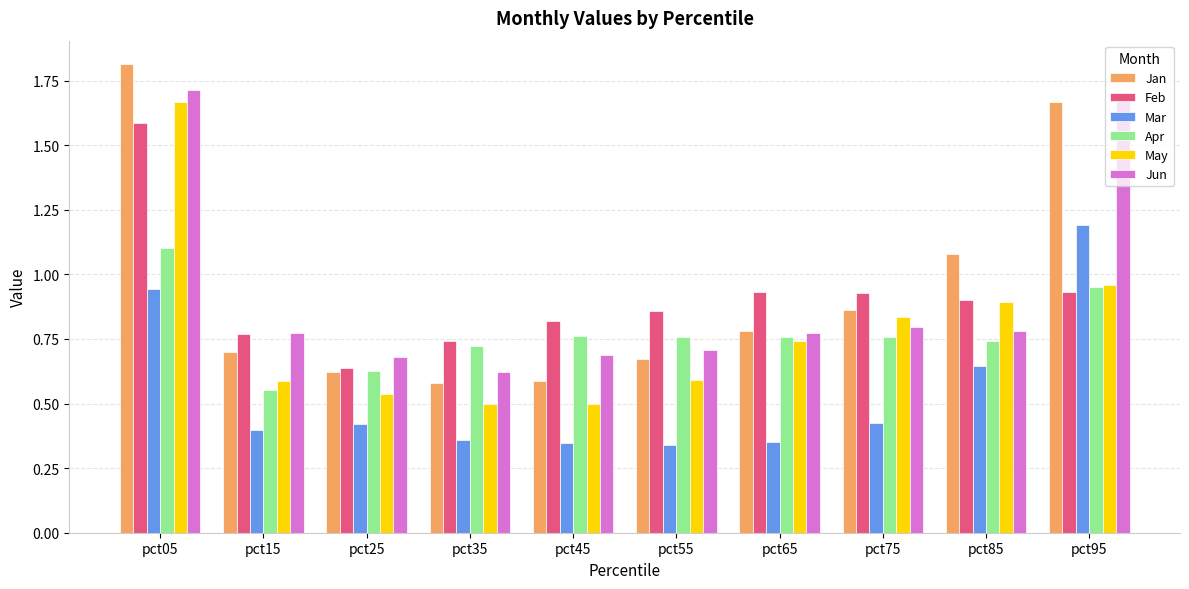

Count the number of categories in the chart.

10